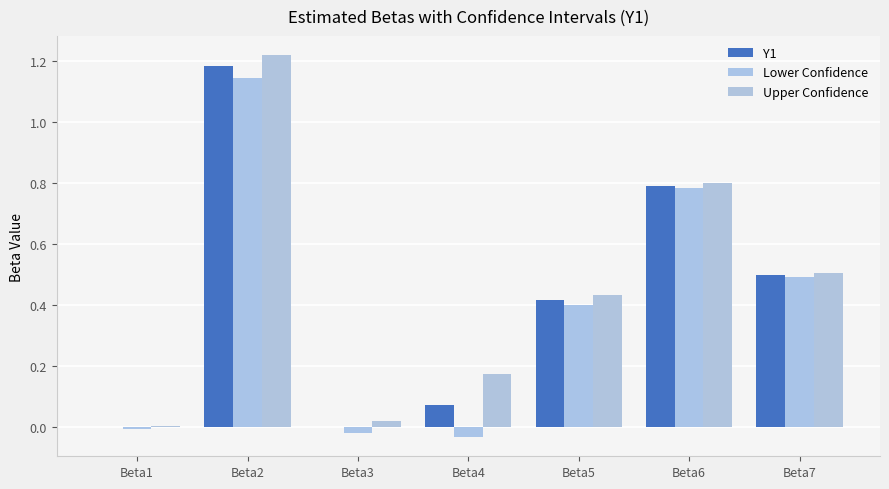

How many data points does each series have?

7